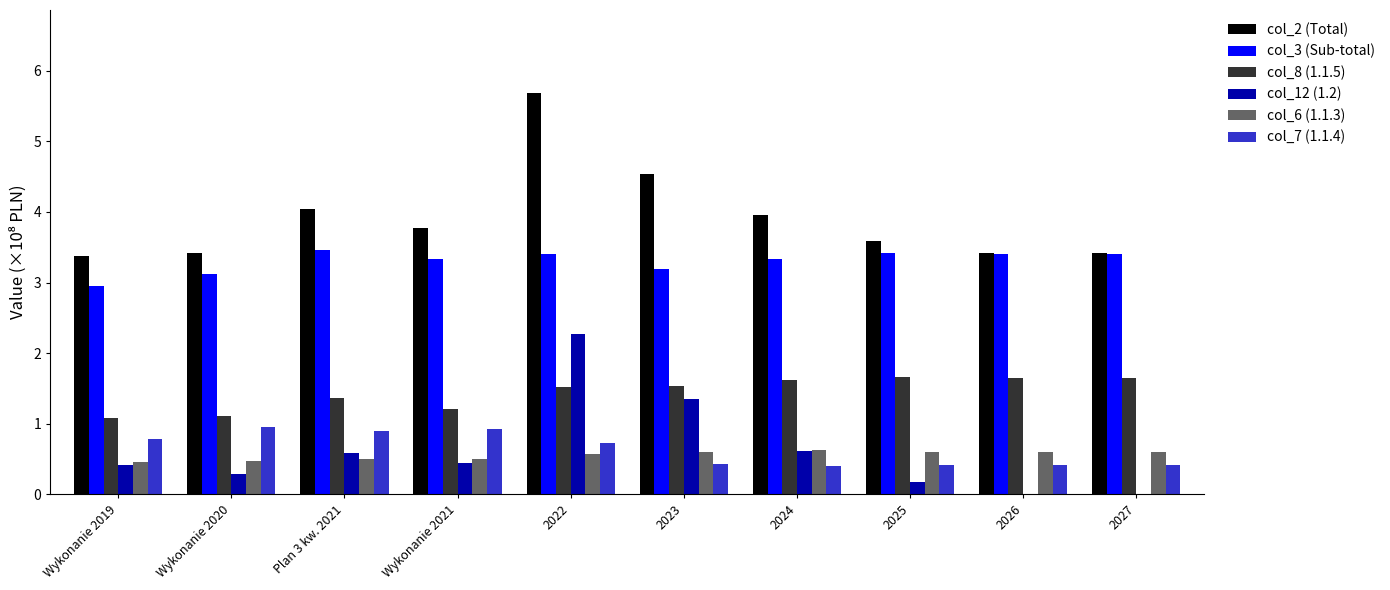

True or false: col_6 (1.1.3) has a value of 1.0 at 2026.

False